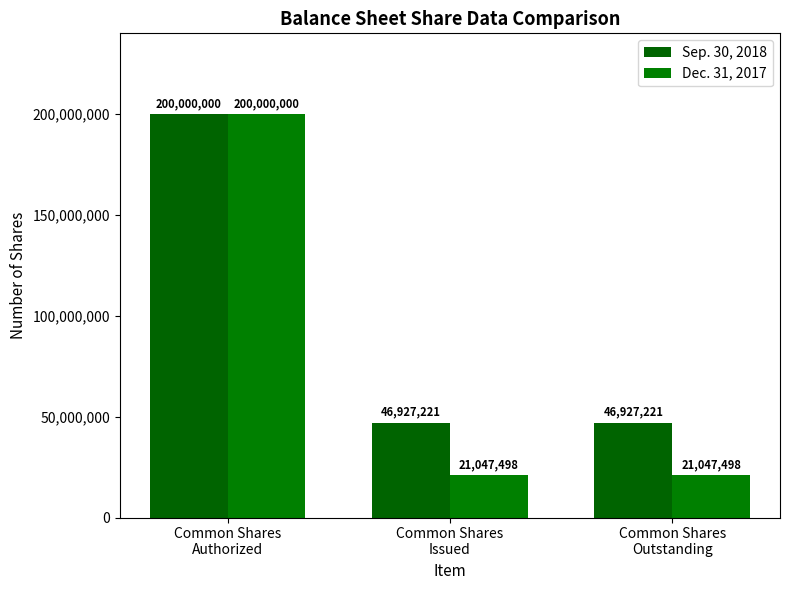

What is the total value across all series at Common Shares
Outstanding?

67974719